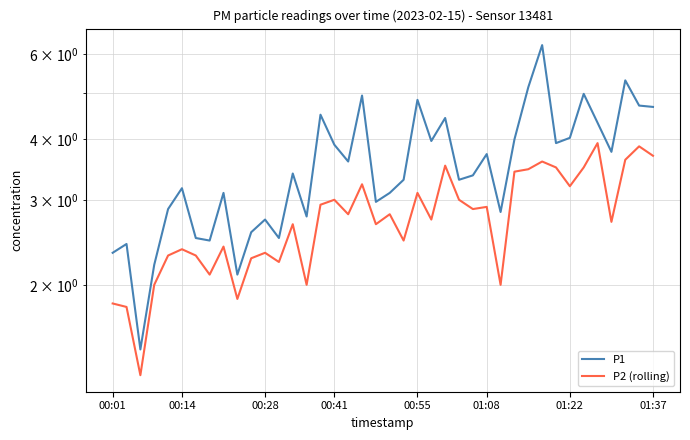

What are all the series names shown in the legend?

P1, P2 (rolling)